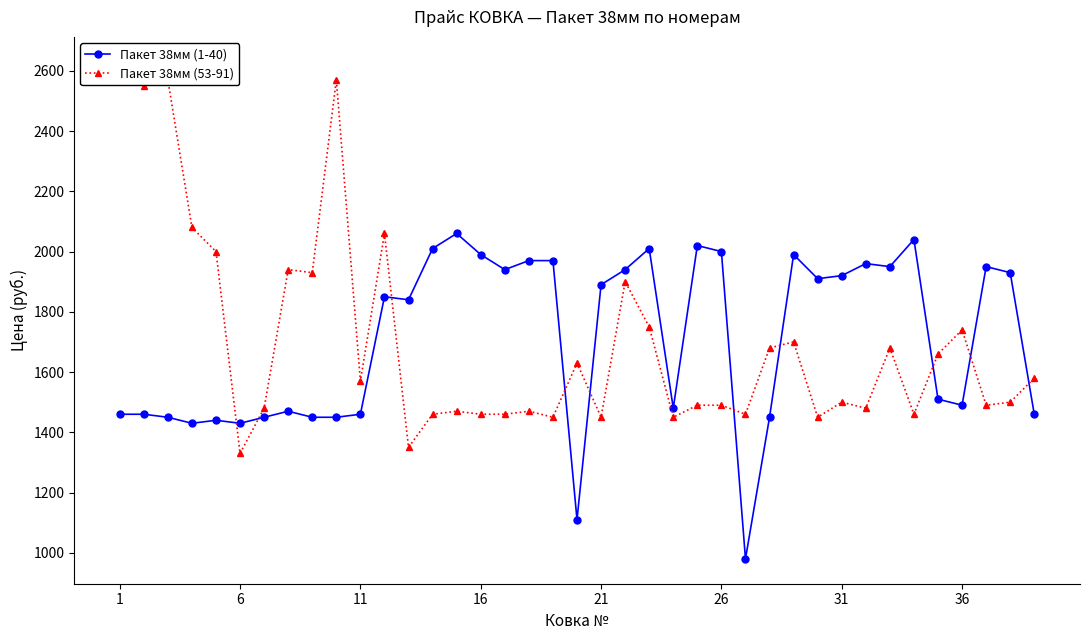

What is the difference between the maximum and minimum values in the Пакет 38мм (1-40) series?

1080